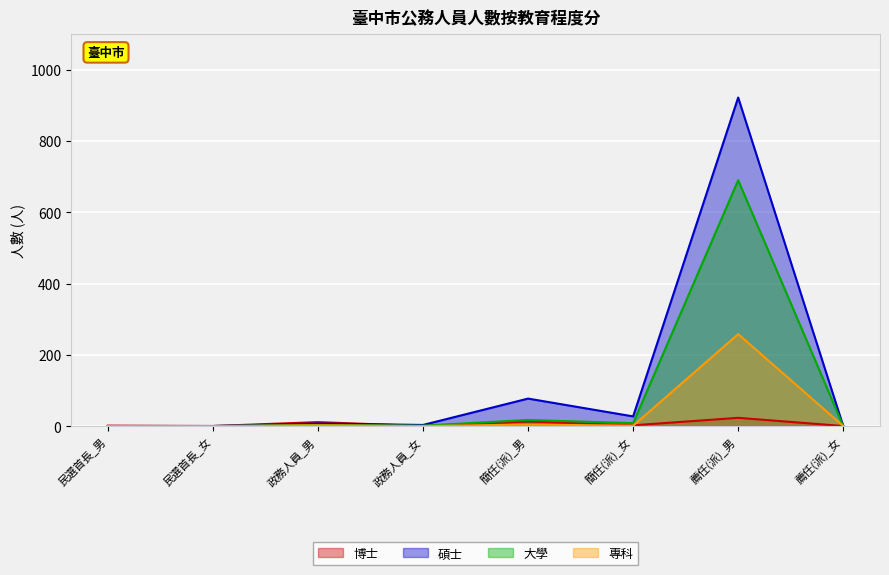

Reading left to right, transcribe all the data shown in this chart.

博士: 民選首長_男=1	民選首長_女=0	政務人員_男=11	政務人員_女=0	簡任(派)_男=13	簡任(派)_女=2	薦任(派)_男=23	薦任(派)_女=0
碩士: 民選首長_男=0	民選首長_女=0	政務人員_男=7	政務人員_女=3	簡任(派)_男=77	簡任(派)_女=27	薦任(派)_男=922	薦任(派)_女=0
大學: 民選首長_男=0	民選首長_女=0	政務人員_男=3	政務人員_女=1	簡任(派)_男=17	簡任(派)_女=8	薦任(派)_男=690	薦任(派)_女=0
專科: 民選首長_男=0	民選首長_女=0	政務人員_男=2	政務人員_女=0	簡任(派)_男=4	簡任(派)_女=1	薦任(派)_男=258	薦任(派)_女=0